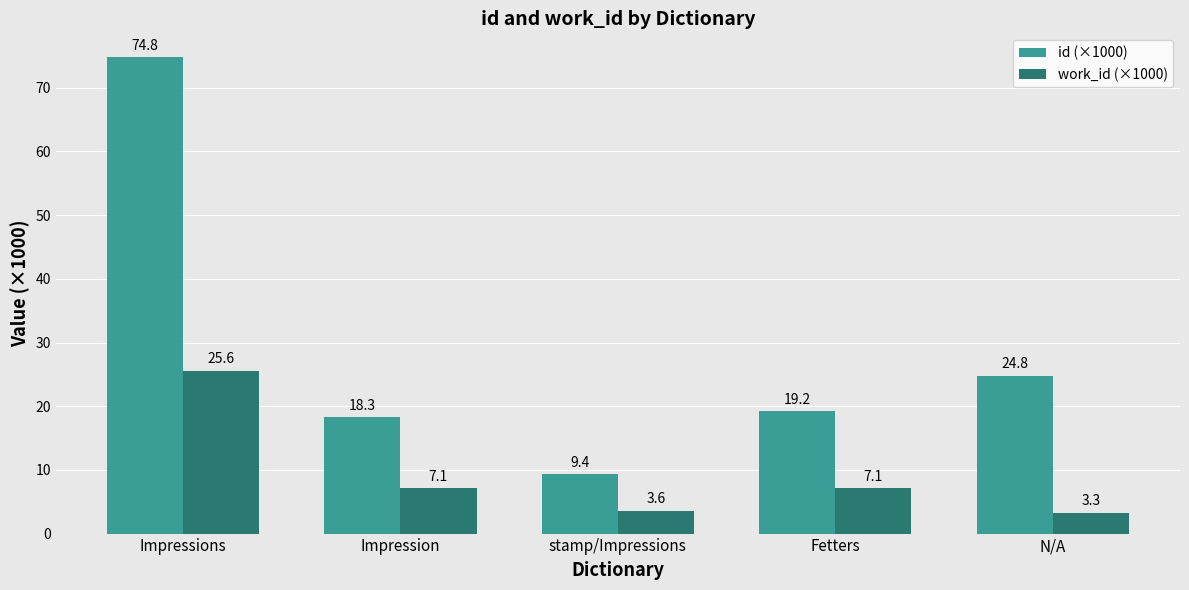

How many values in the work_id (×1000) series are below 7?

2